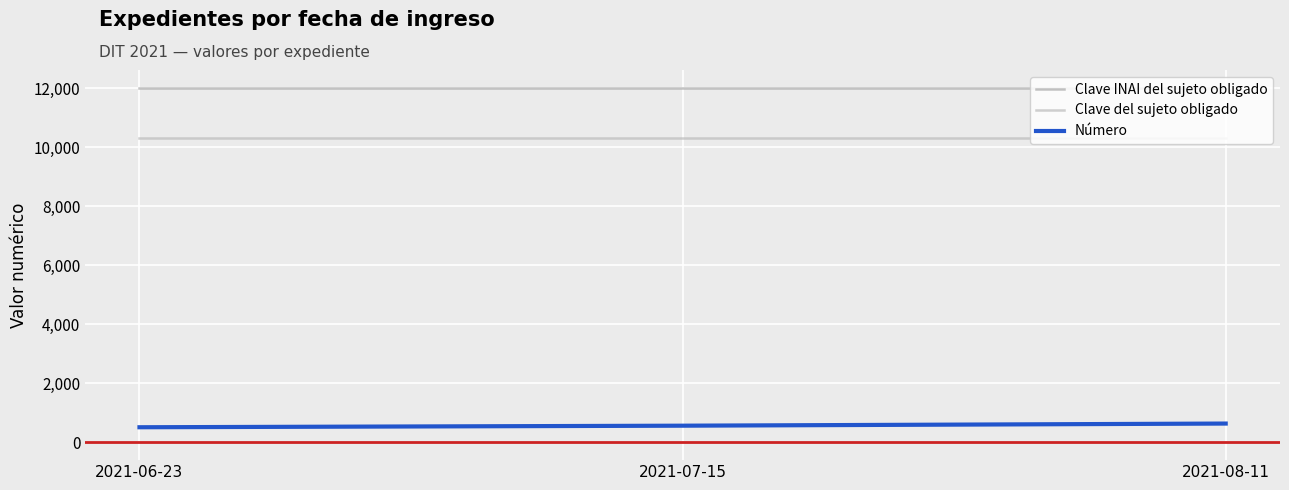

What position from the right is 2021-08-11?

1